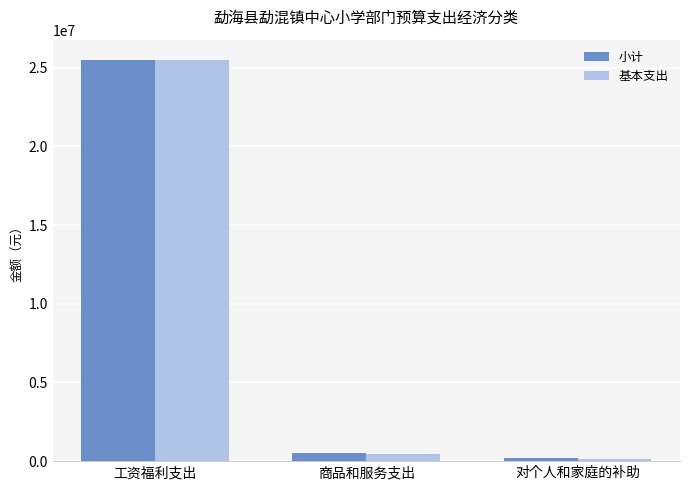

Which series changed the most between 工资福利支出 and 对个人和家庭的补助?

基本支出